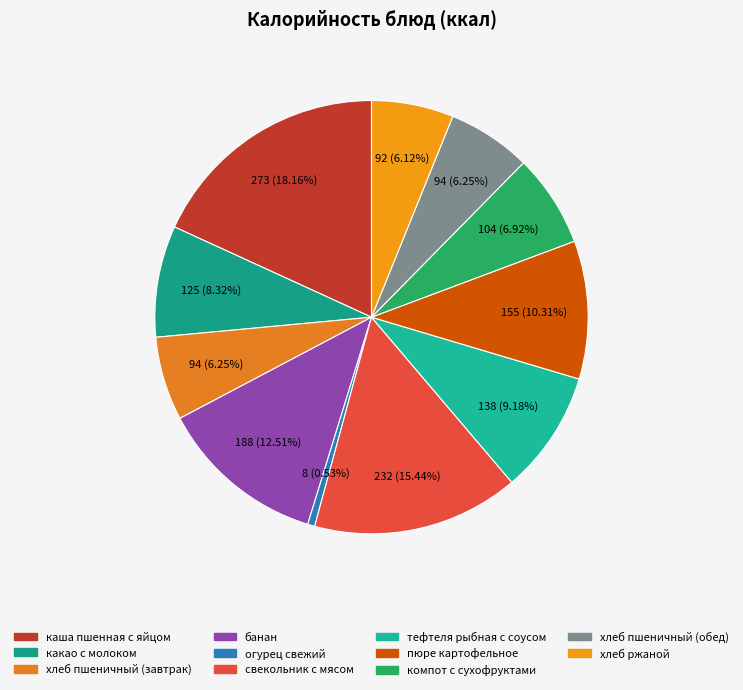

Which slice is the smallest?

огурец свежий